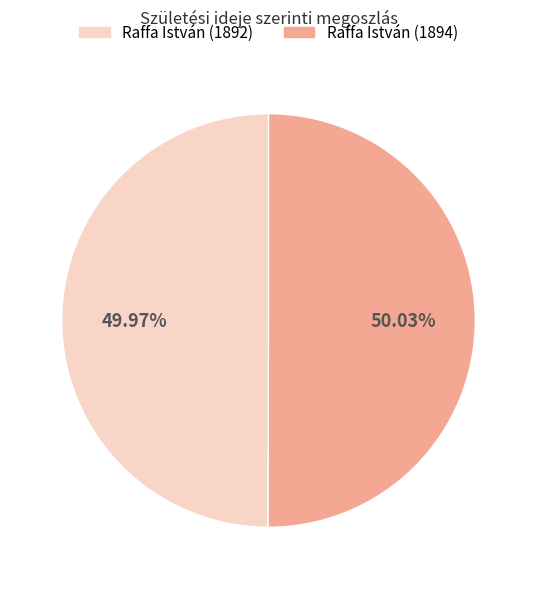

Is there any slice that represents more than half of the pie?

Yes